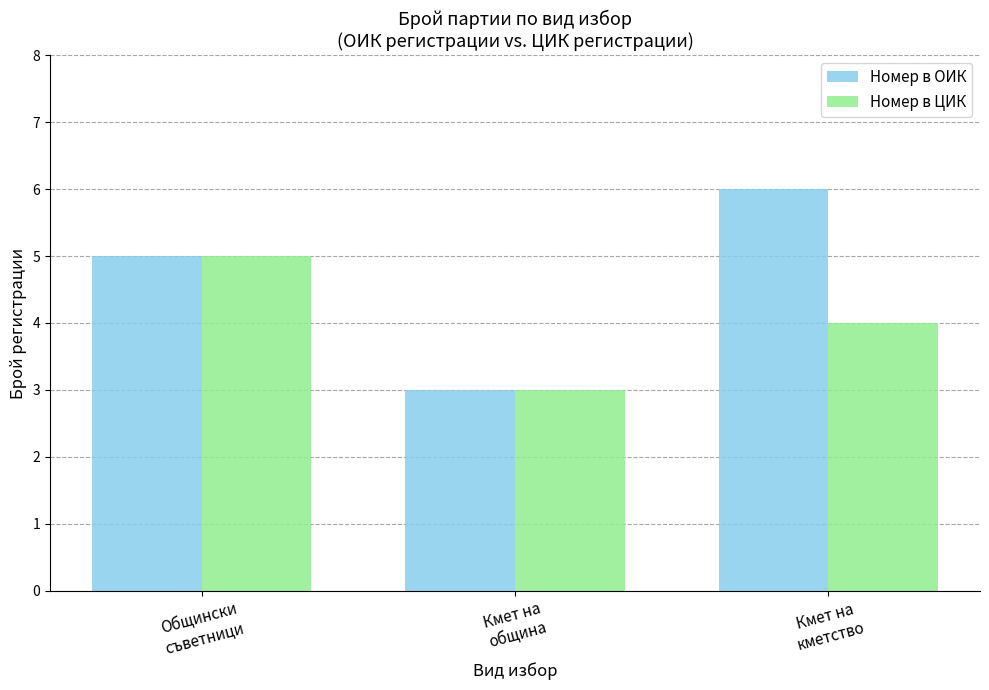

Which series has the largest total across all categories?

Номер в ОИК